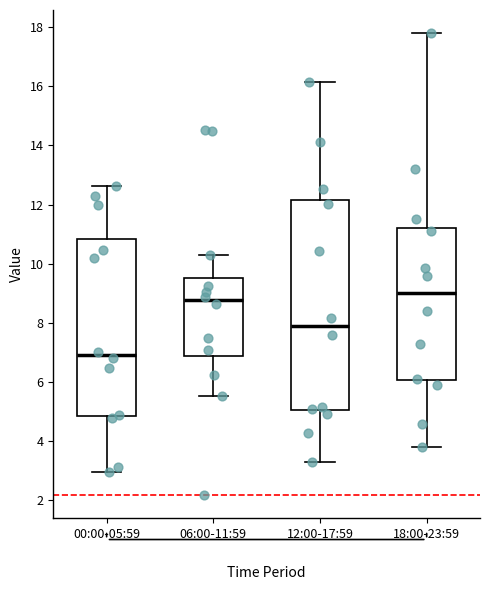

Which box's median line is the lowest?

00:00-05:59